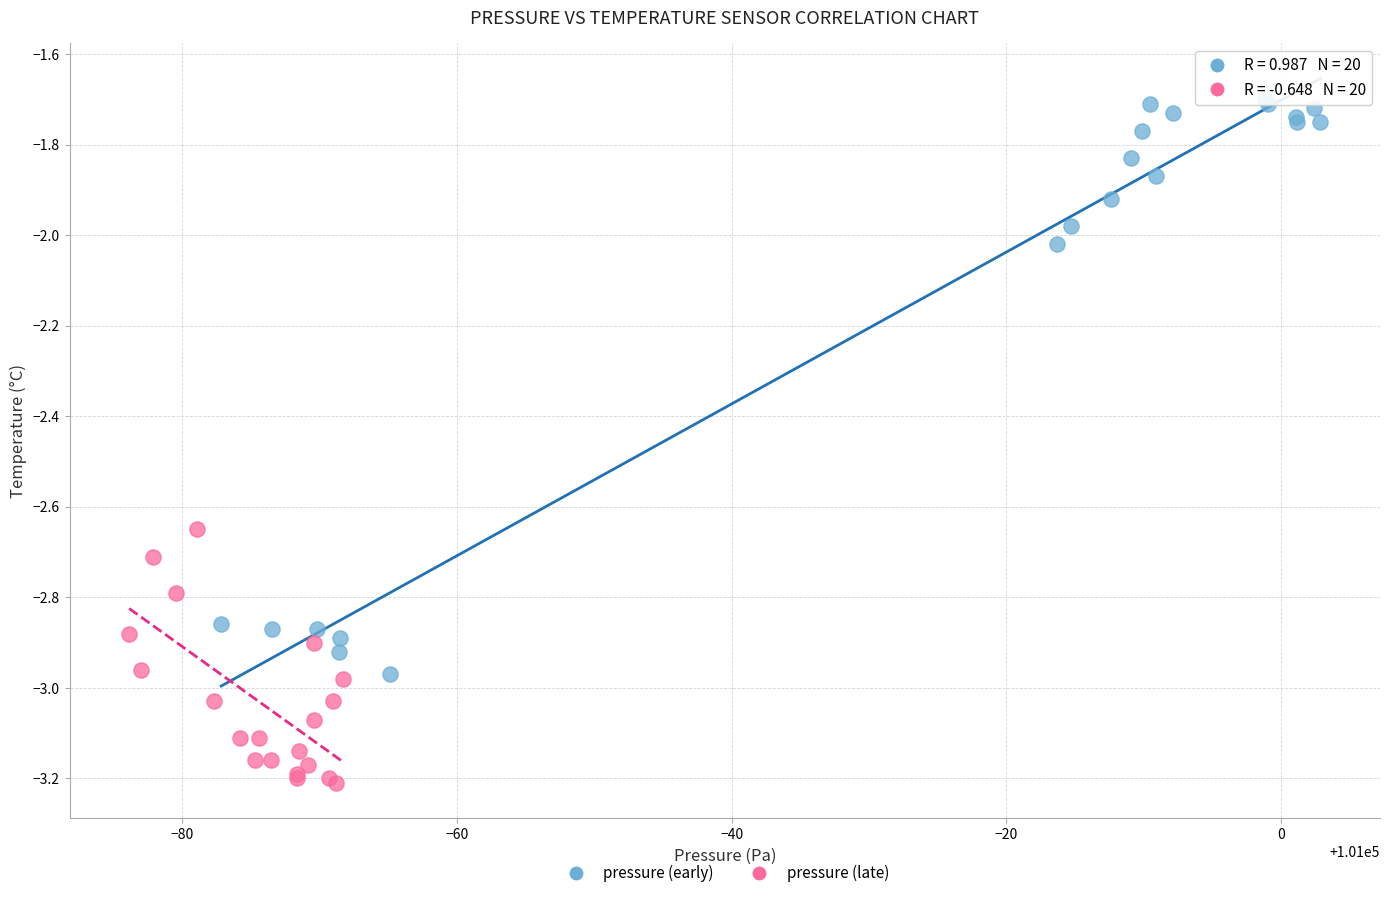

Which series contains the lowest Y value?

pressure (late)